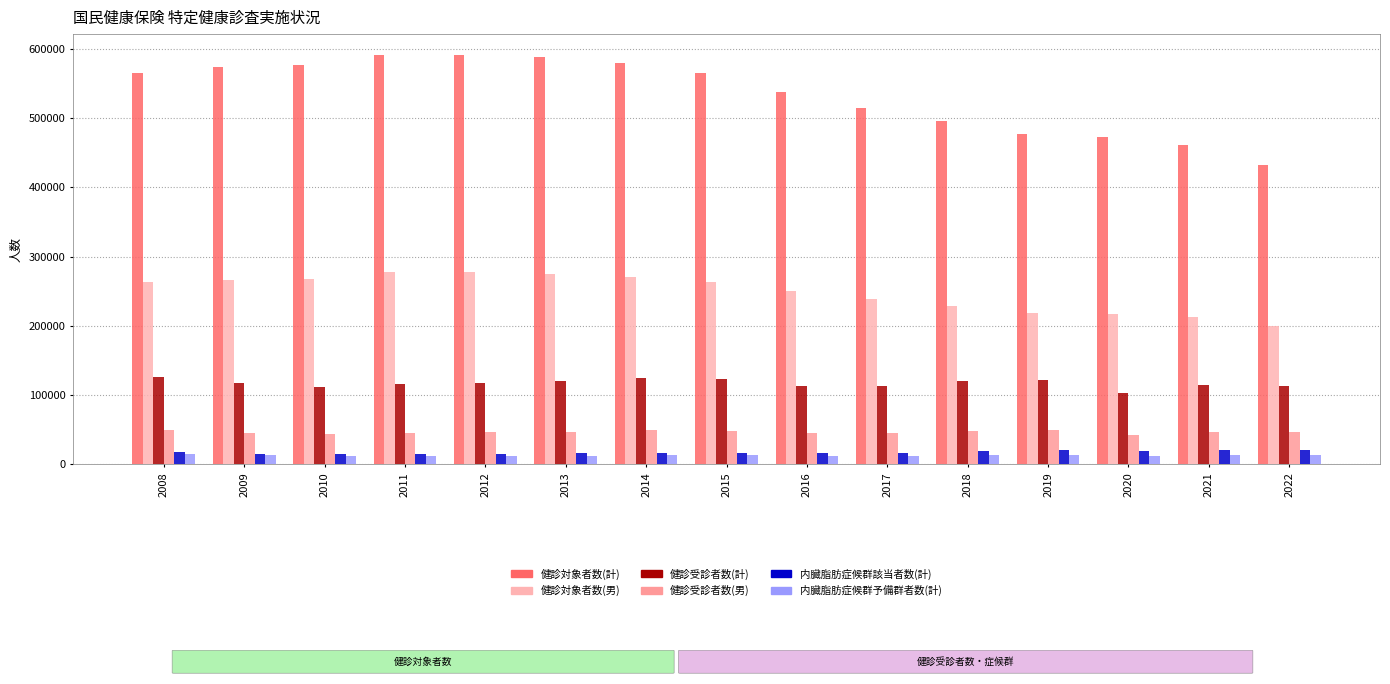

What are all the series names shown in the legend?

健診対象者数(計), 健診対象者数(男), 健診受診者数(計), 健診受診者数(男), 内臓脂肪症候群該当者数(計), 内臓脂肪症候群予備群者数(計)